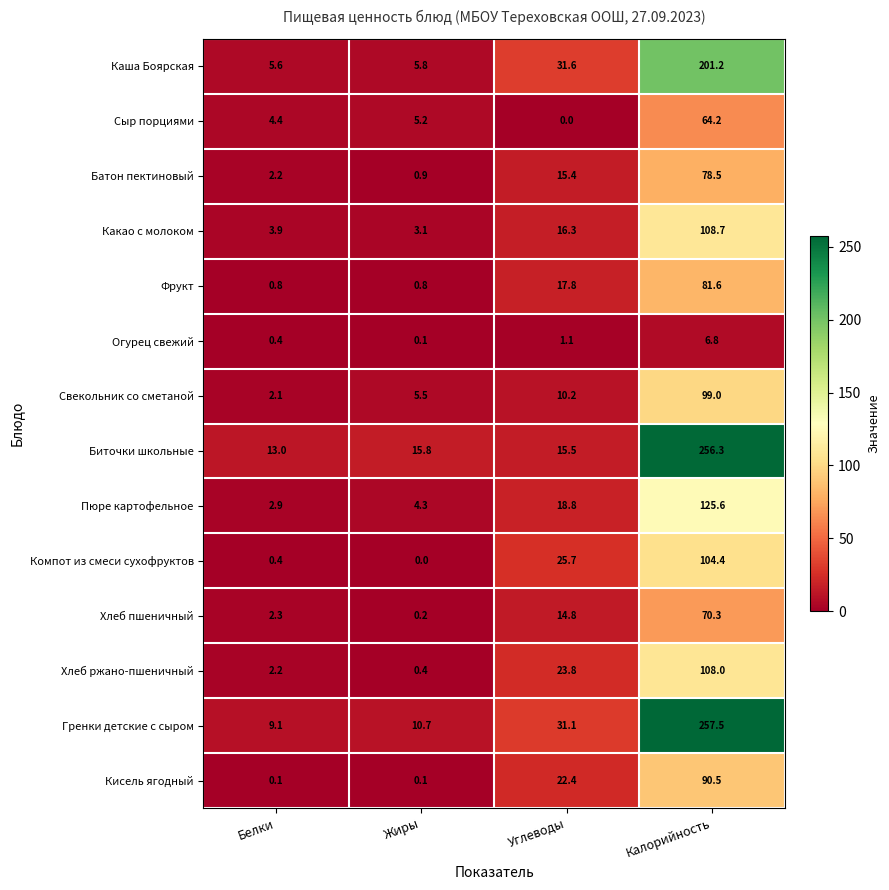

Which category has the highest value in the Хлеб ржано-пшеничный series?

Калорийность